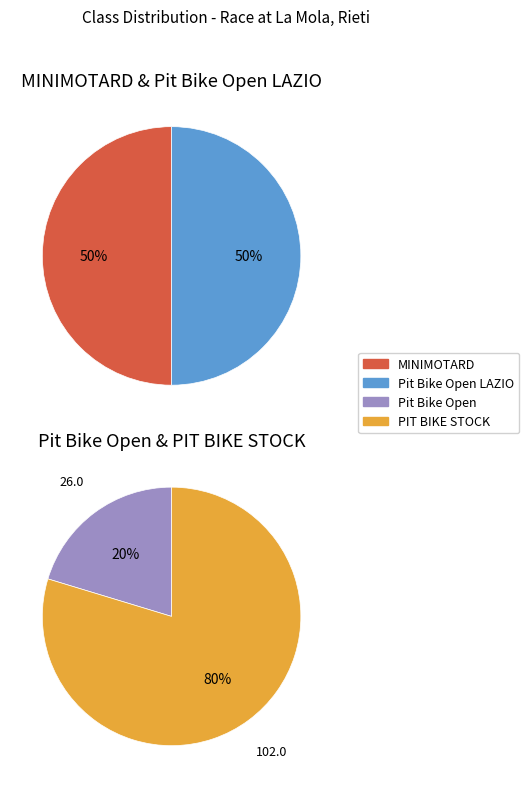

What percentage do MINIMOTARD and Pit Bike Open together represent?

35.3%